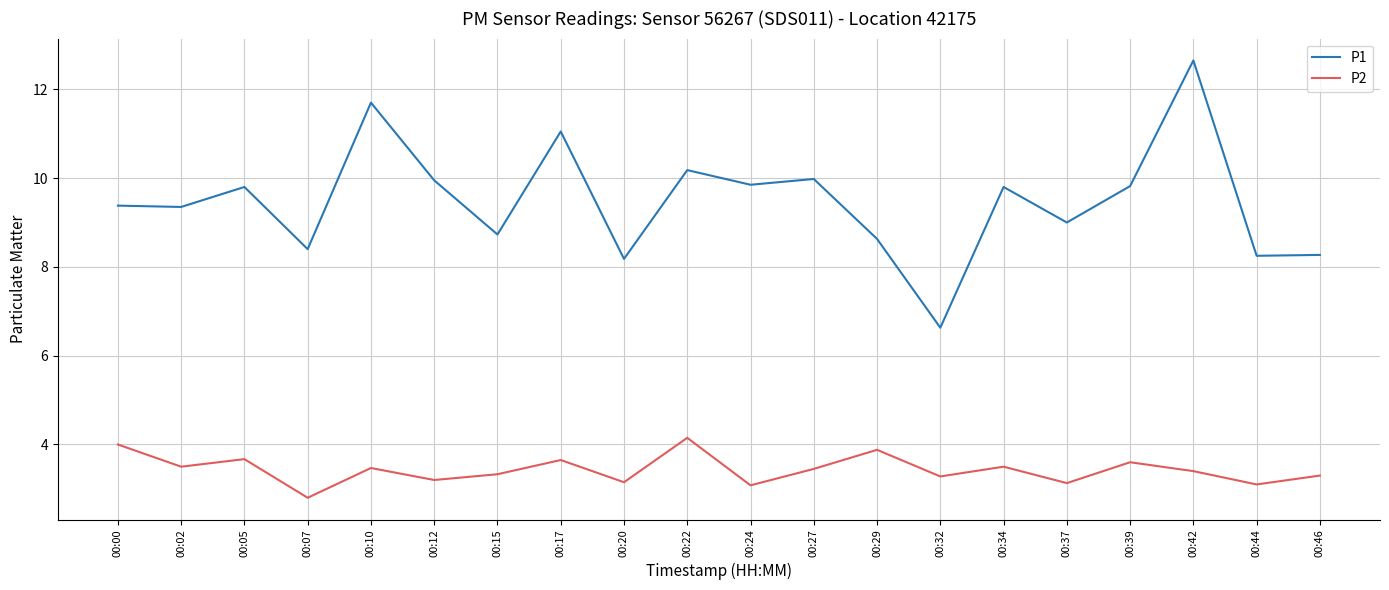

At which label does P1 reach its peak?

00:42